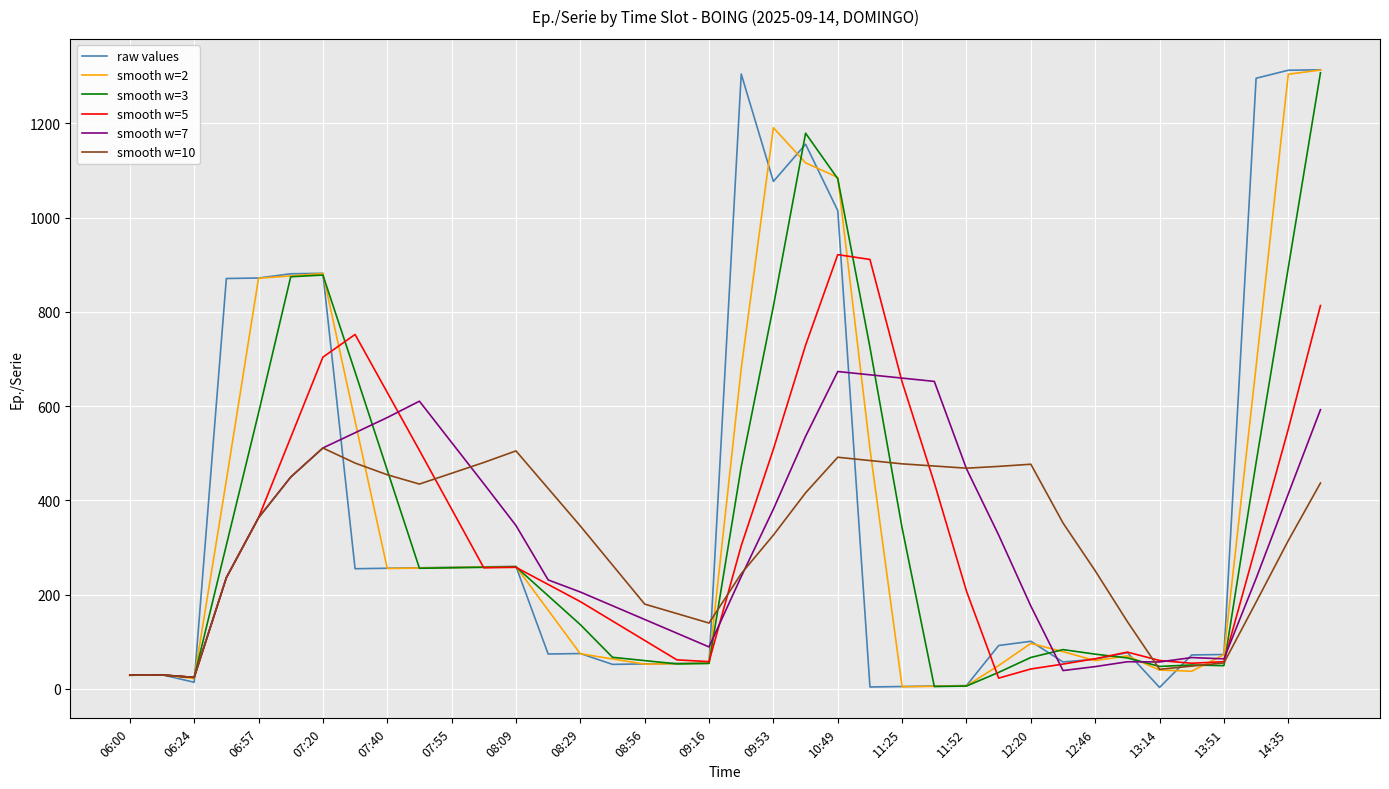

What is the maximum value shown in the chart?

1314.0